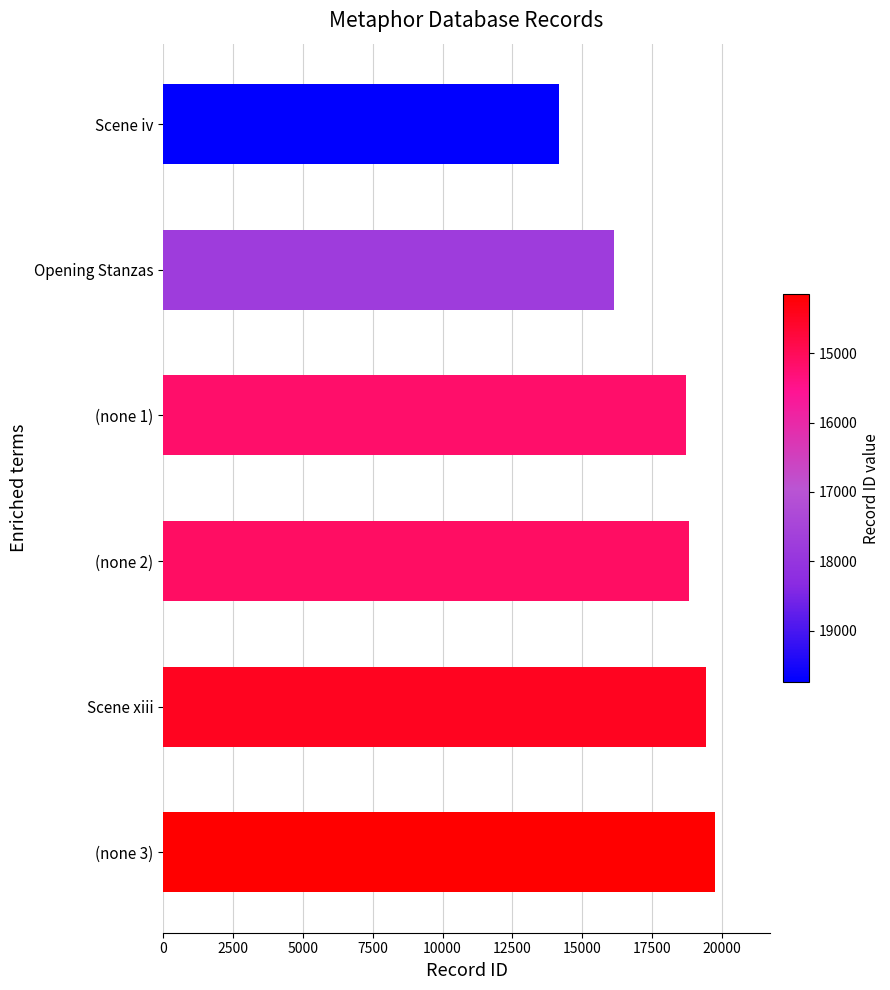

At which label is the value closest to 16946?

Opening Stanzas